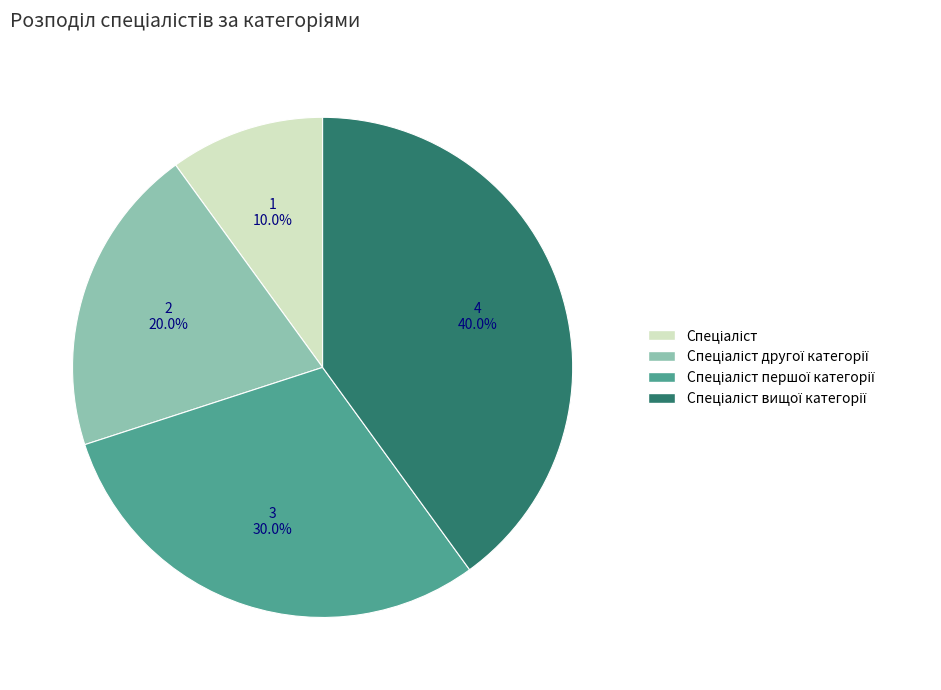

Is there any slice that represents more than half of the pie?

No